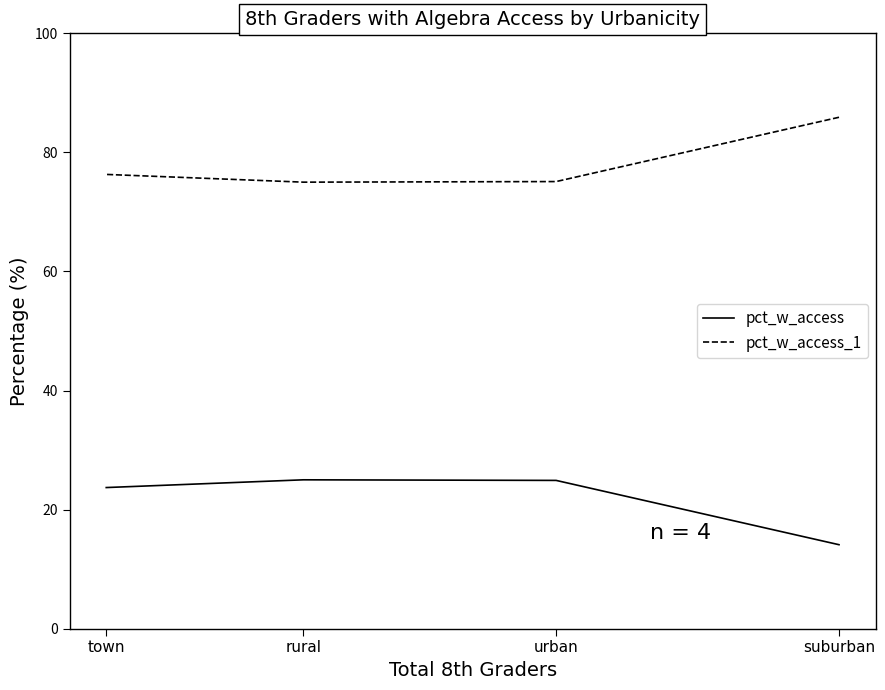

What is the difference between the maximum and second lowest values in the pct_w_access_1 series?

10.8